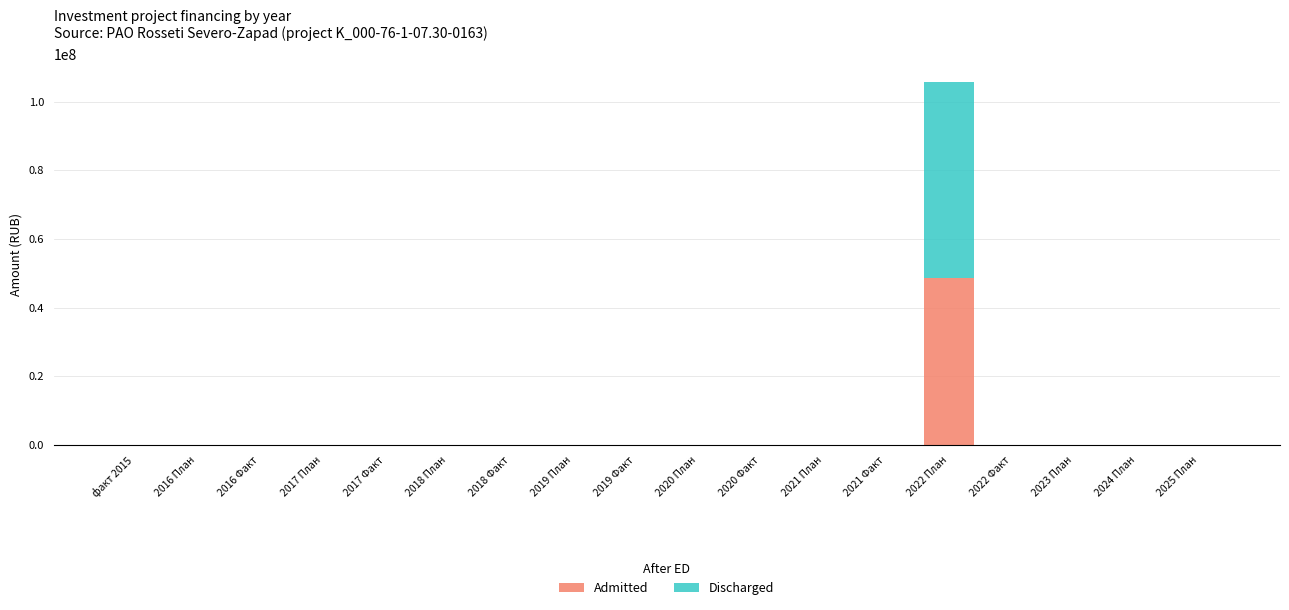

What is the sum of all Admitted values?

48496000